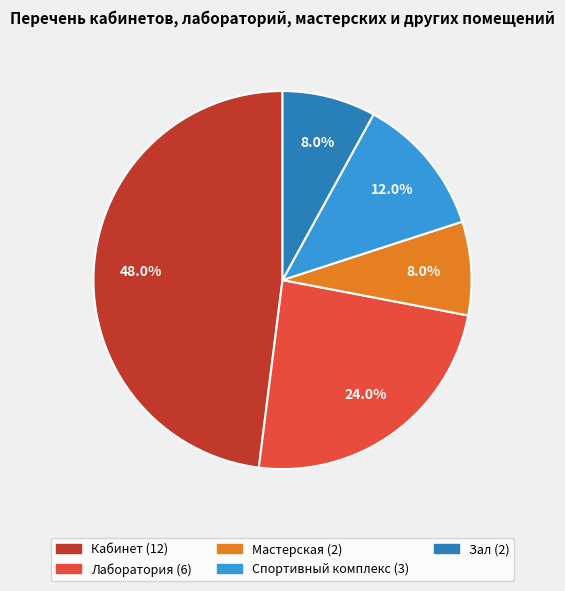

Does any single category account for the majority?

No